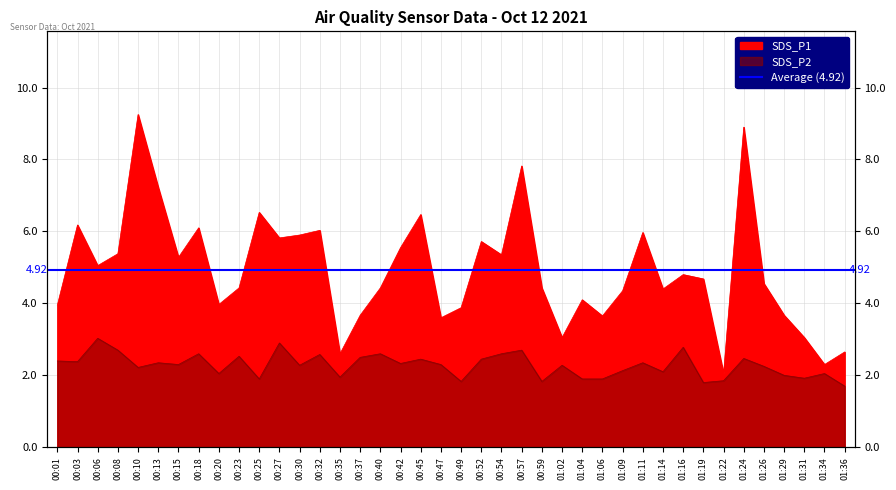

How many lines are shown in the chart?

2